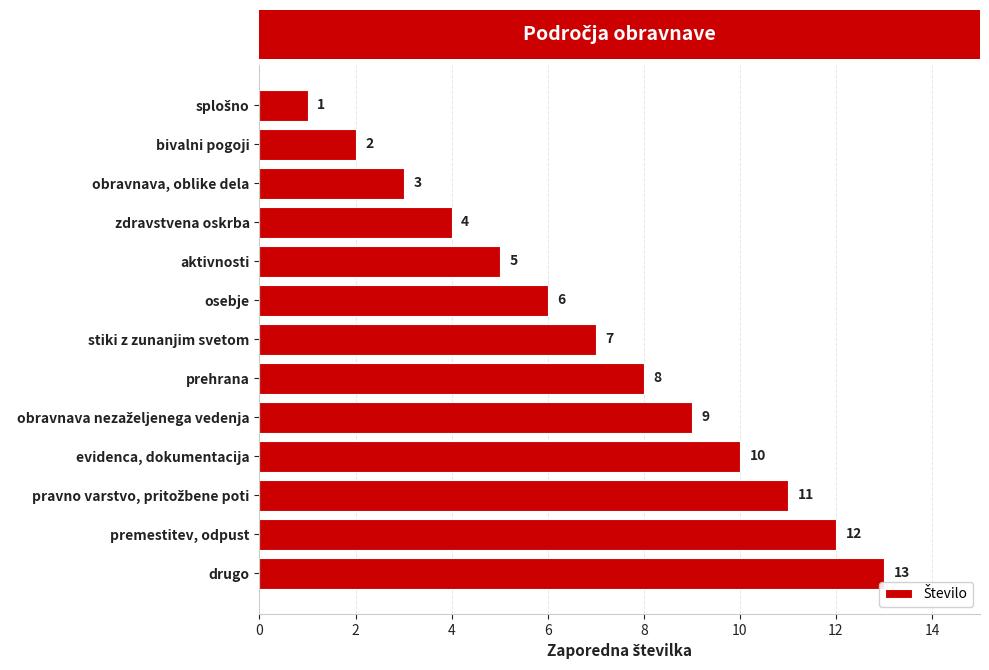

Which category has the highest value across all series?

drugo